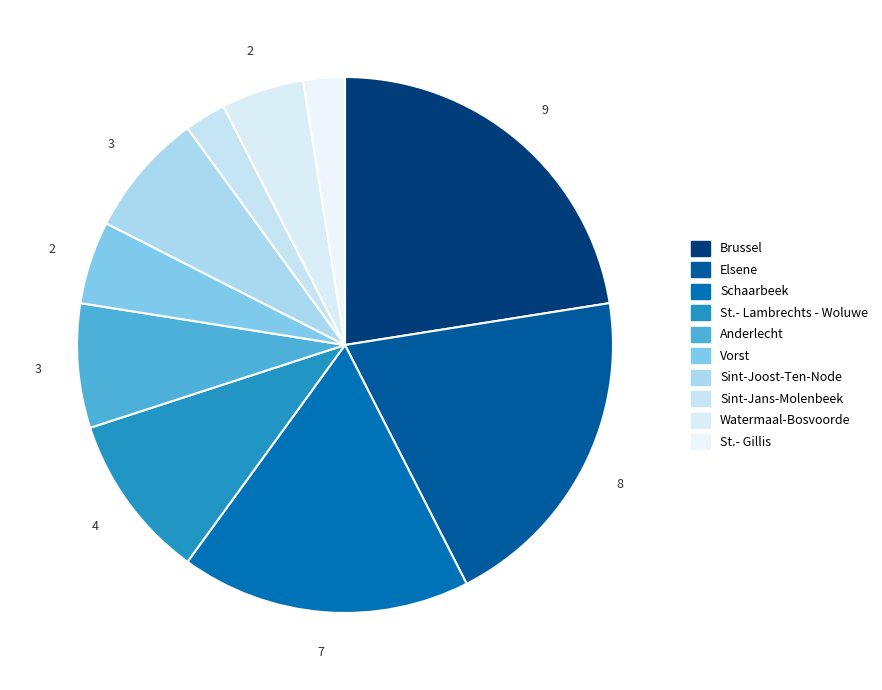

The Sint-Jans-Molenbeek slice represents 2% of the pie. True or false?

True